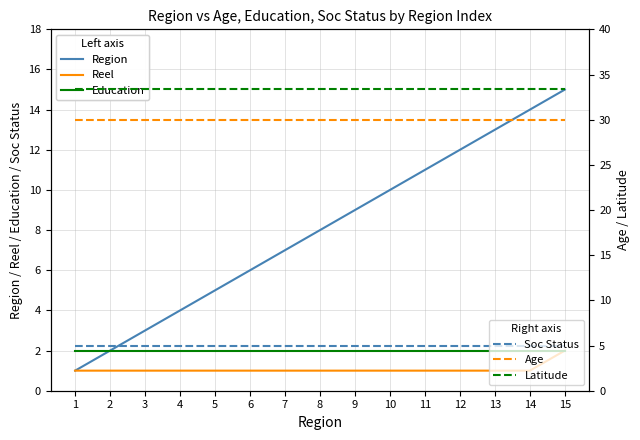

True or false: Reel and Education cross at least once.

False